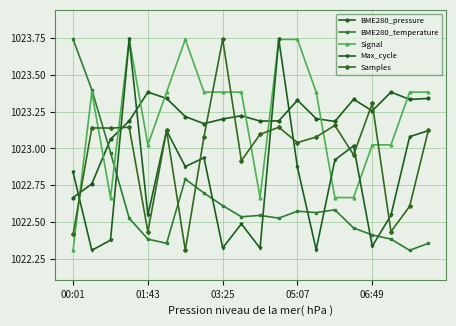

True or false: Signal has more than 1 interior local peaks.

True